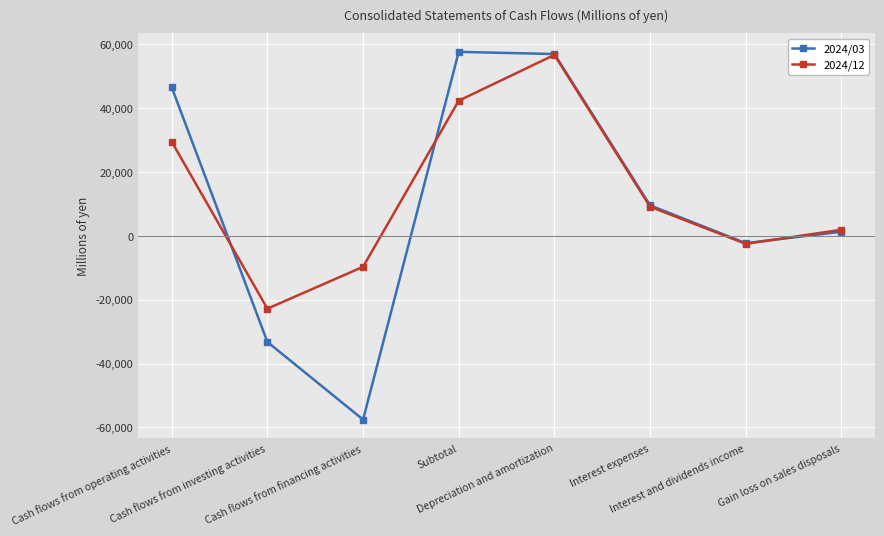

What is the spread (max minus min) of values at Cash flows from financing activities?

47859